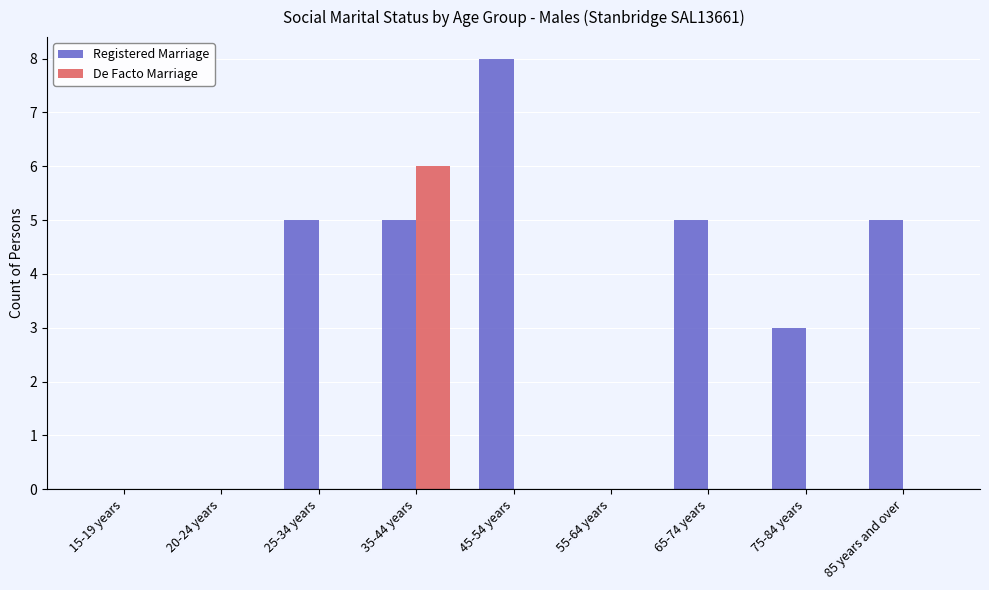

Reading right to left, what are all the values shown in this chart?

Registered Marriage: 5	3	5	0	8	5	5	0	0
De Facto Marriage: 0	0	0	0	0	6	0	0	0